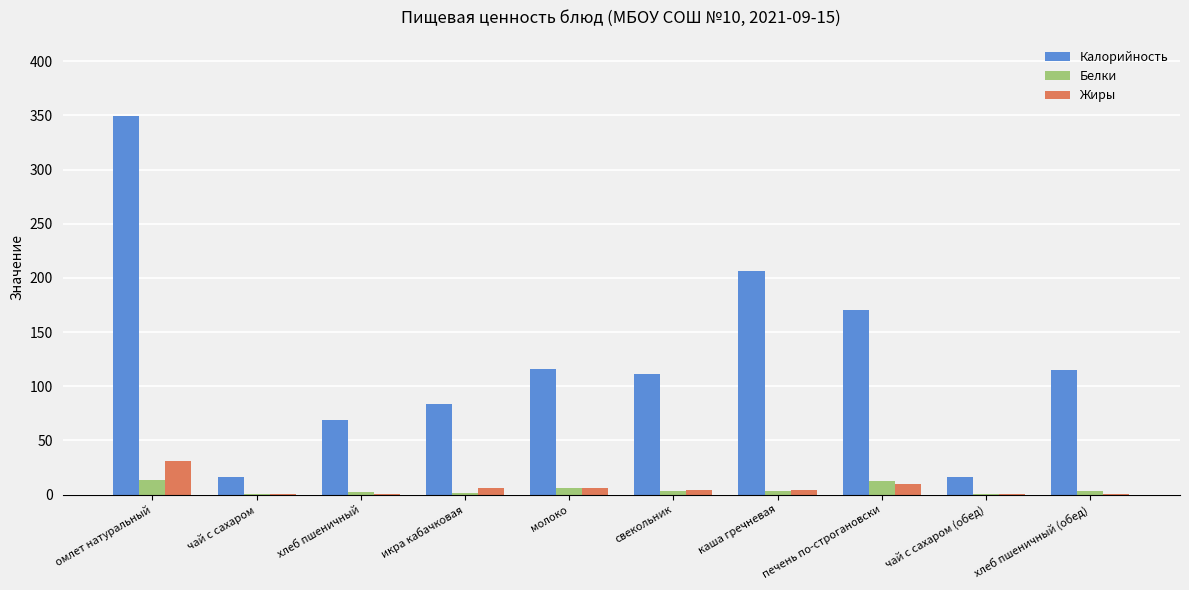

What are all the series names shown in the legend?

Калорийность, Белки, Жиры